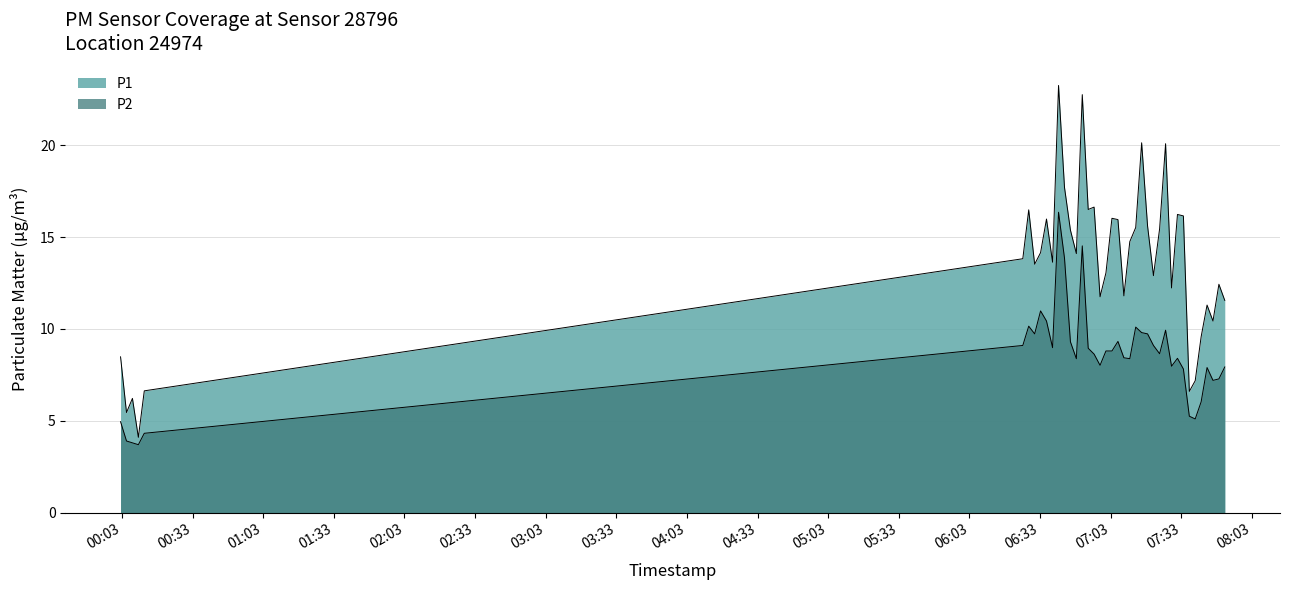

Rank the series by their maximum value, from lowest to highest.

P2, P1